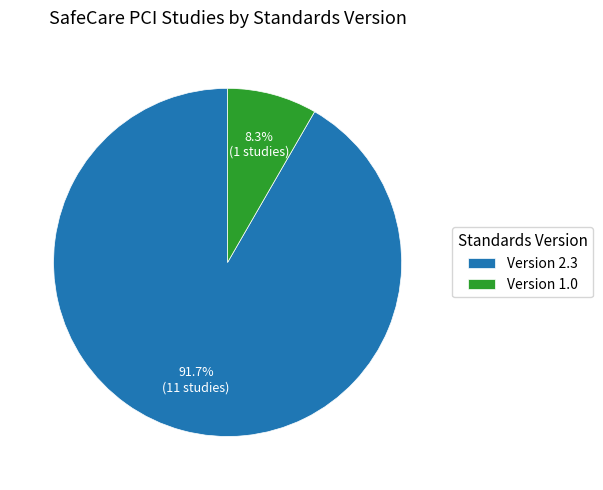

Which category has the smallest portion of the pie?

Version 1.0